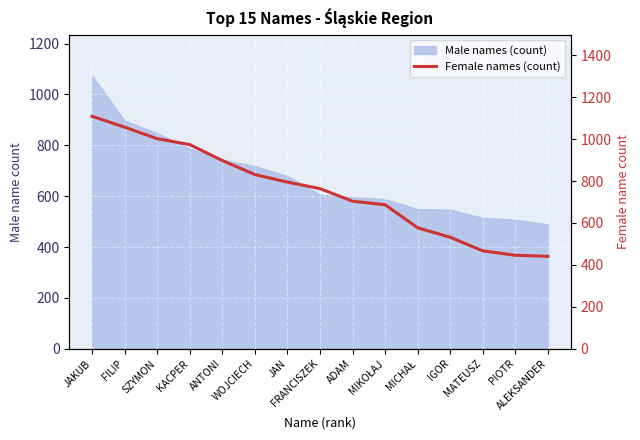

What is the sum of all values?

11284